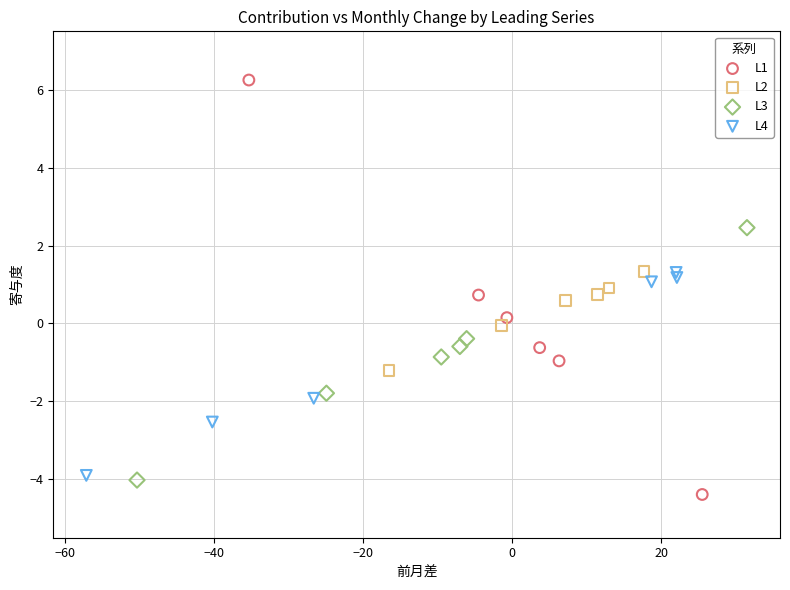

Which series has the largest Y range (max minus min)?

L1